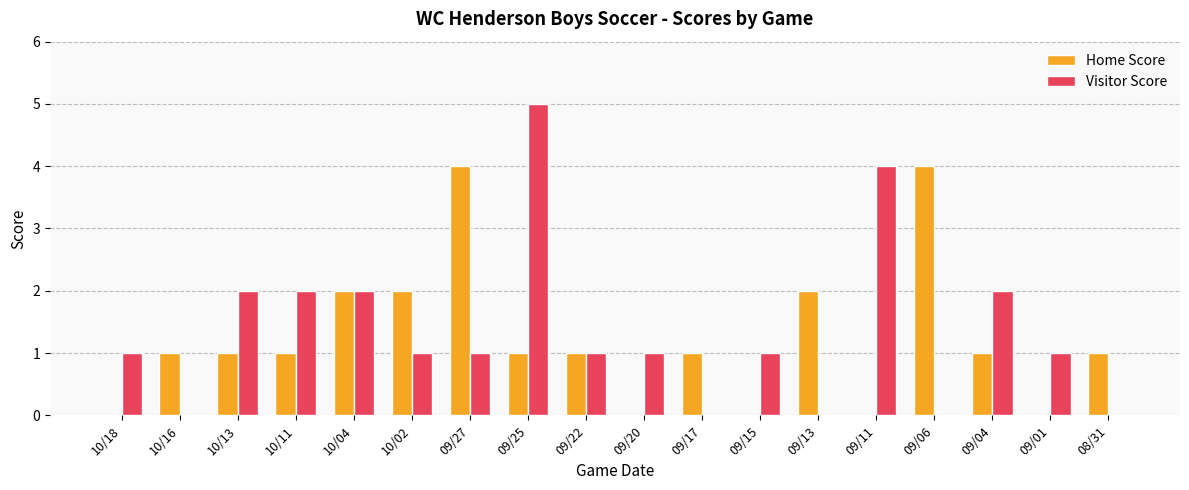

Which series changed the most between 09/17 and 09/04?

Visitor Score